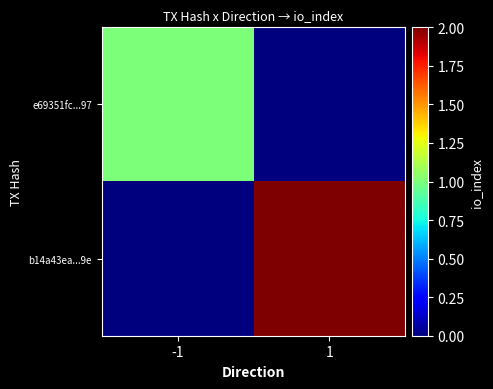

Reading right to left, extract all data points from this chart.

e69351fc...97: 1=0	-1=1
b14a43ea...9e: 1=2	-1=0